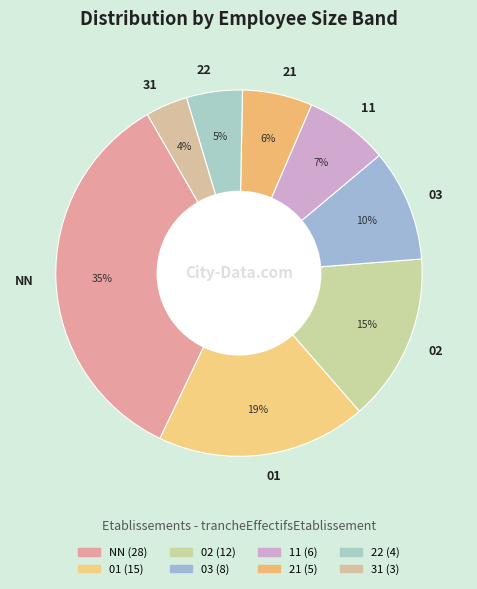

Approximately how many times larger is the value at 31 compared to 03?

0.4